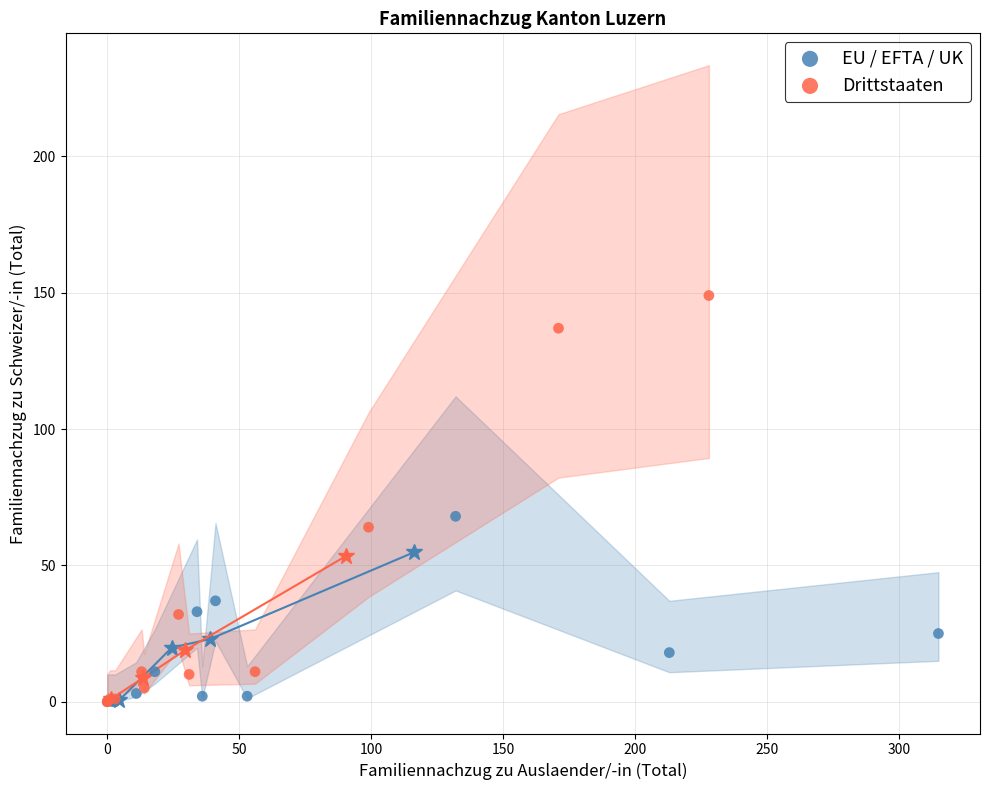

Which series has the widest spread of Y values?

Drittstaaten